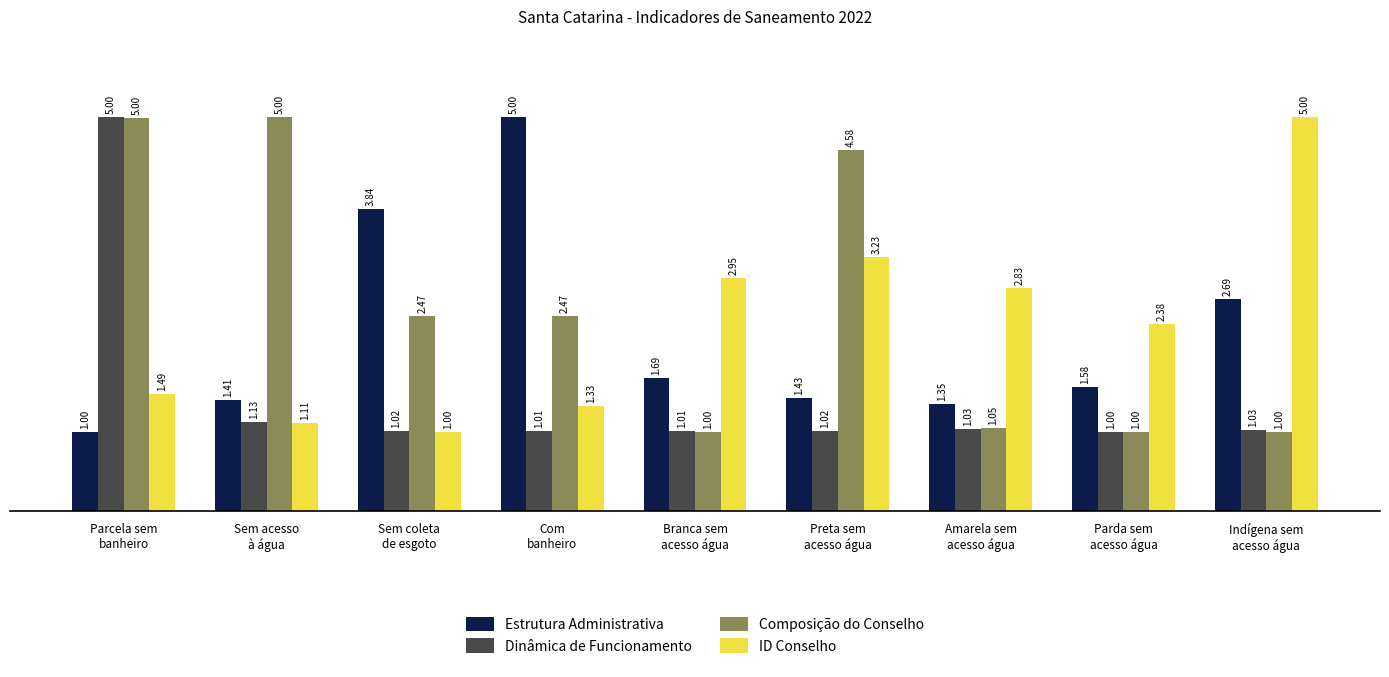

What are all the series names shown in the legend?

Estrutura Administrativa, Dinâmica de Funcionamento, Composição do Conselho, ID Conselho